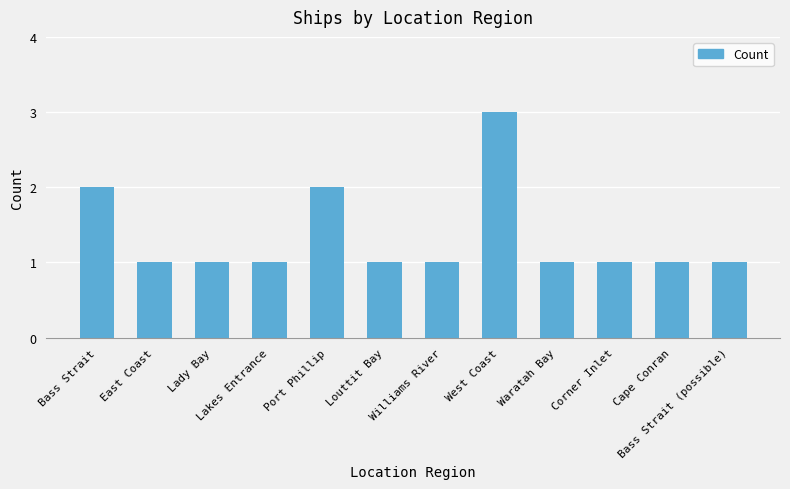

Between Lakes Entrance and Port Phillip, which is larger?

Port Phillip